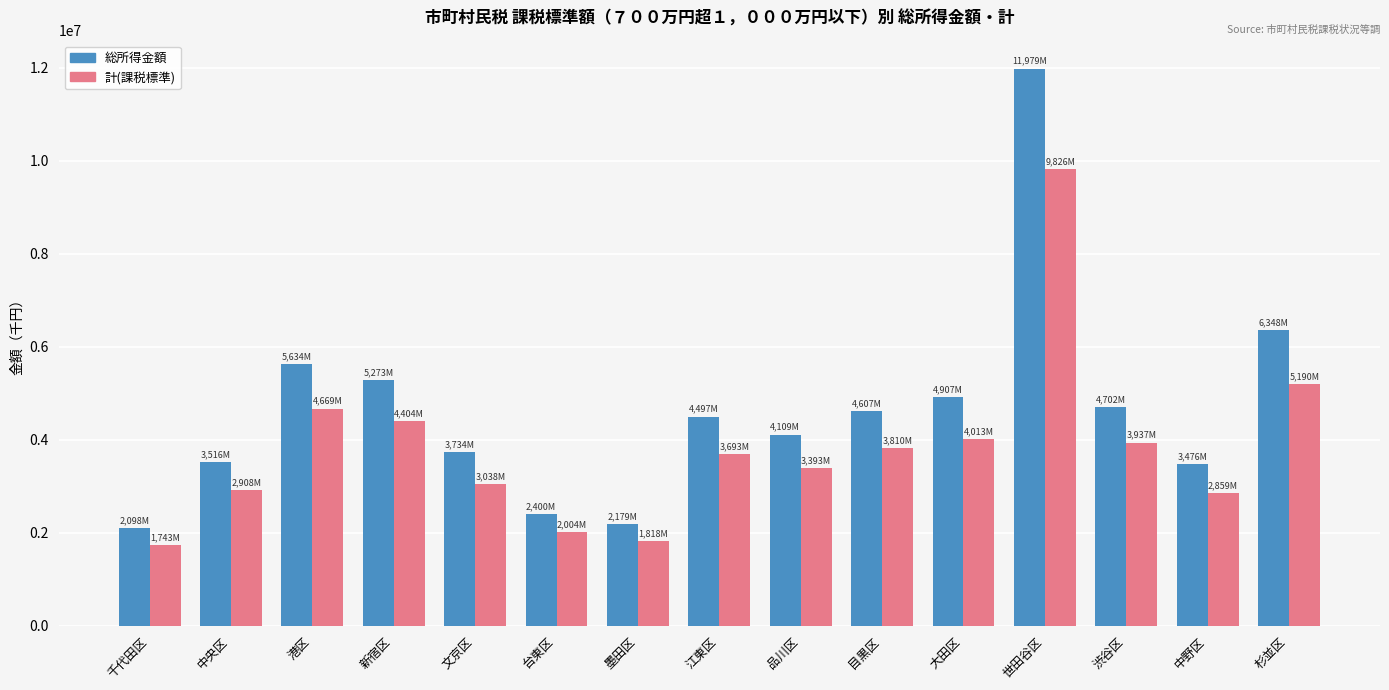

What is the value of the 総所得金額 bar at the 8th from the left?

4497179